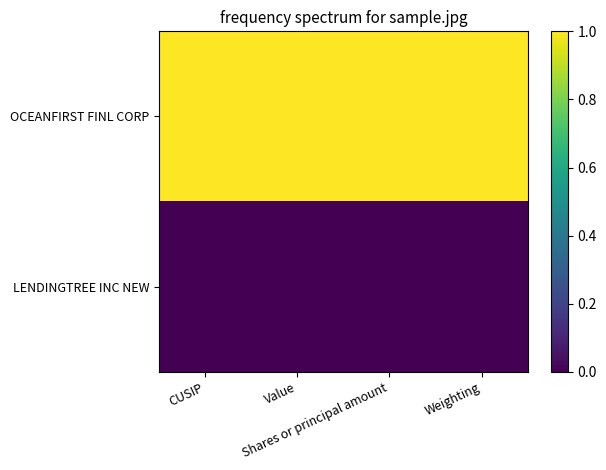

How many data points does each series have?

4